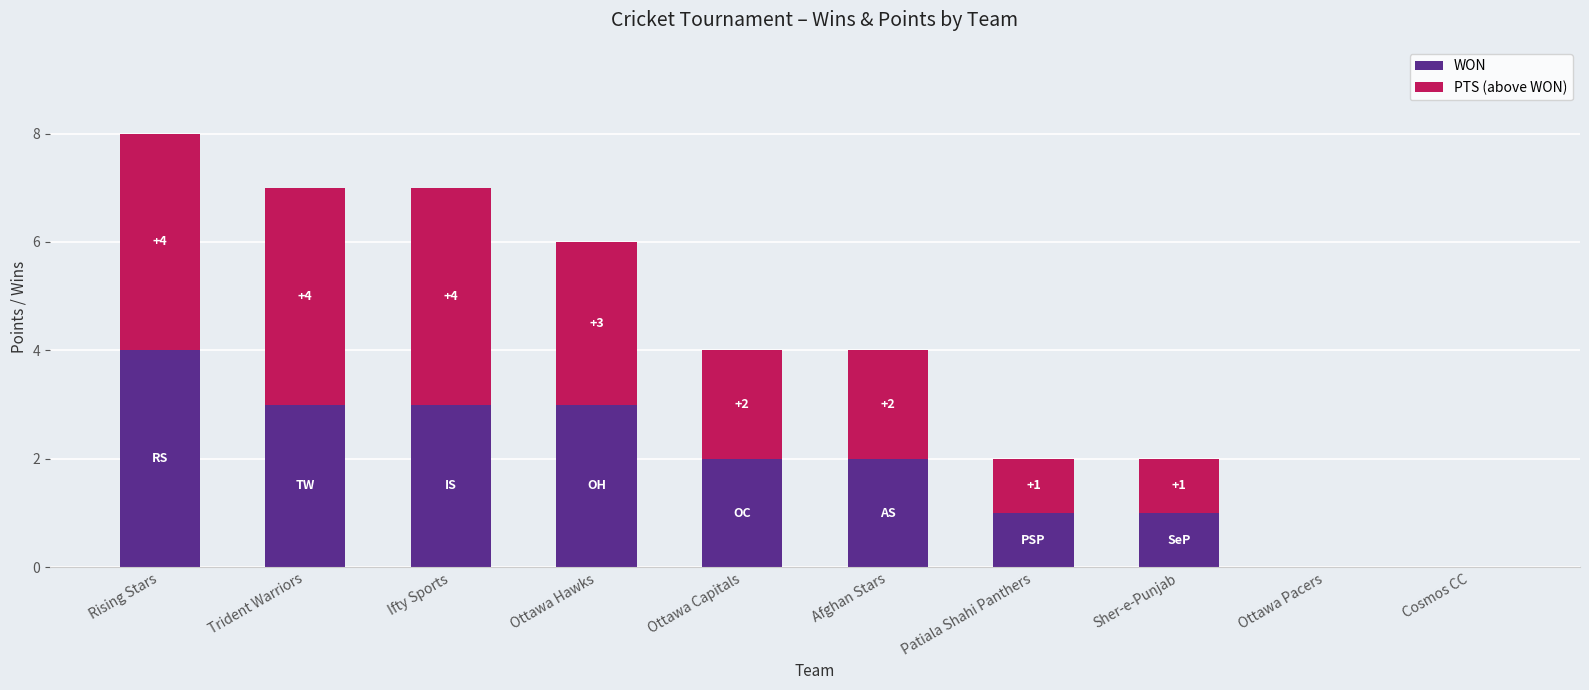

The value of WON at Trident Warriors is 1. True or false?

False